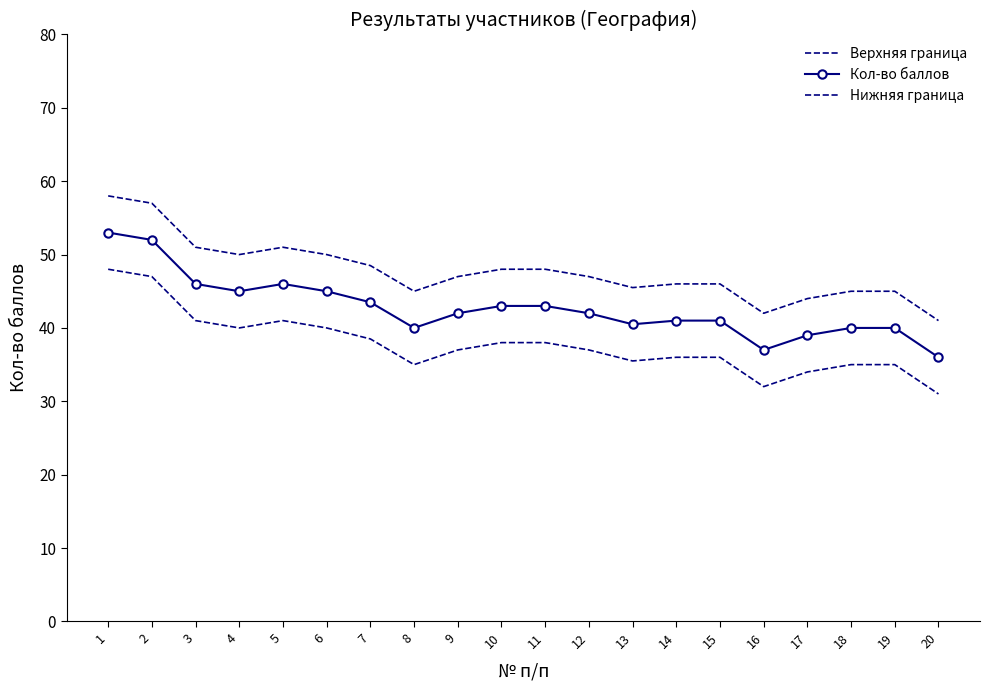

What is the difference between the maximum and second lowest values in the Верхняя граница series?

16.0